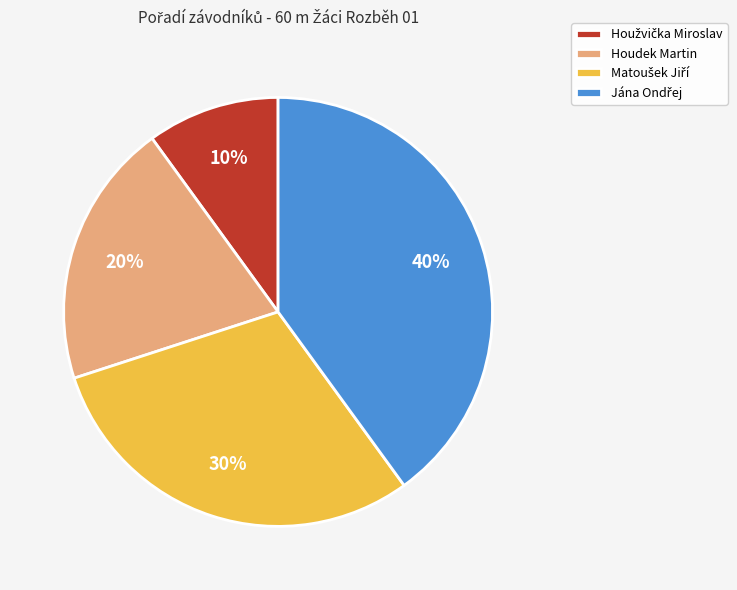

Count the number of slices in the pie.

4